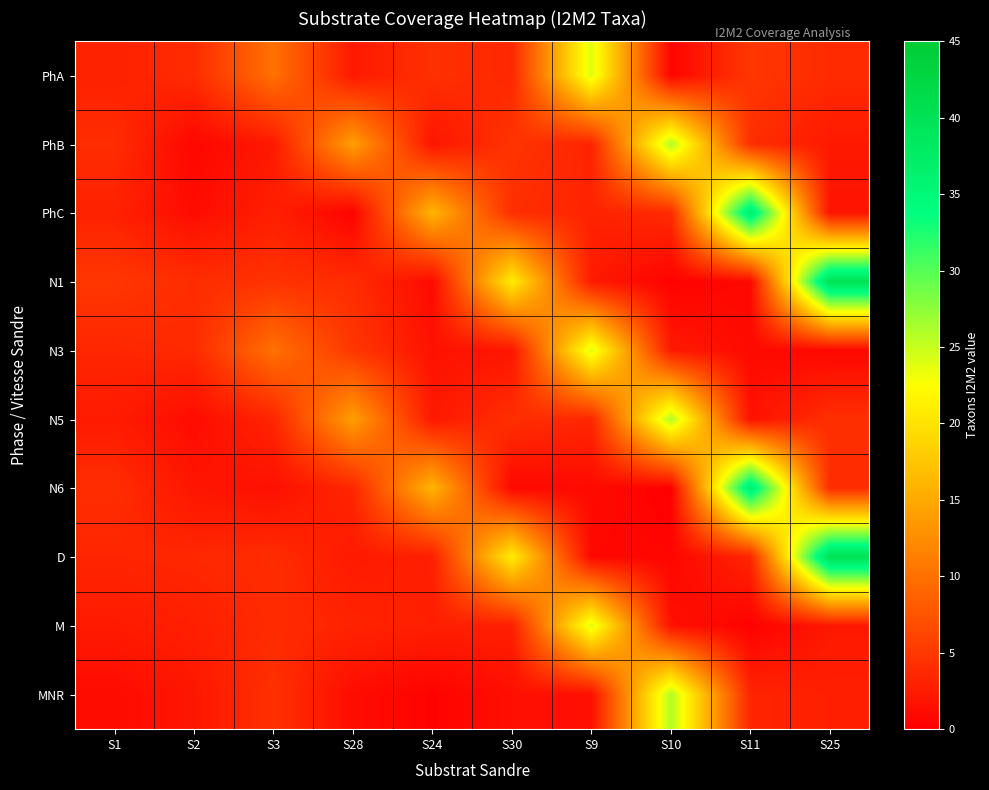

Reading right to left, transcribe all the data shown in this chart.

PhA: S25=3.8	S11=4.9	S10=0.5	S9=24.0	S30=3.5	S24=4.3	S28=2.2	S3=10.0	S2=3.9	S1=3.0
PhB: S25=2.2	S11=4.1	S10=26.0	S9=3.2	S30=4.6	S24=1.9	S28=14.0	S3=2.3	S2=0.6	S1=3.9
PhC: S25=1.8	S11=37.0	S10=3.8	S9=3.2	S30=4.1	S24=16.0	S28=0.3	S3=2.8	S2=1.1	S1=3.0
N1: S25=40.0	S11=0.8	S10=0.2	S9=2.3	S30=21.0	S24=1.0	S28=3.9	S3=4.5	S2=4.0	S1=4.9
N3: S25=0.6	S11=0.9	S10=2.3	S9=24.0	S30=1.9	S24=1.6	S28=4.8	S3=10.0	S2=3.7	S1=3.4
N5: S25=4.2	S11=1.6	S10=26.0	S9=3.5	S30=4.2	S24=2.2	S28=14.0	S3=3.3	S2=1.1	S1=2.4
N6: S25=3.9	S11=37.0	S10=0.0	S9=1.0	S30=0.7	S24=16.0	S28=3.4	S3=1.4	S2=1.9	S1=4.0
D: S25=40.0	S11=3.3	S10=0.6	S9=0.7	S30=21.0	S24=2.8	S28=2.3	S3=3.9	S2=3.5	S1=3.3
M: S25=2.2	S11=0.2	S10=1.5	S9=24.0	S30=2.8	S24=2.8	S28=3.2	S3=3.8	S2=2.8	S1=2.4
MNR: S25=2.8	S11=3.3	S10=26.0	S9=1.5	S30=1.4	S24=0.3	S28=1.2	S3=4.3	S2=2.0	S1=1.1